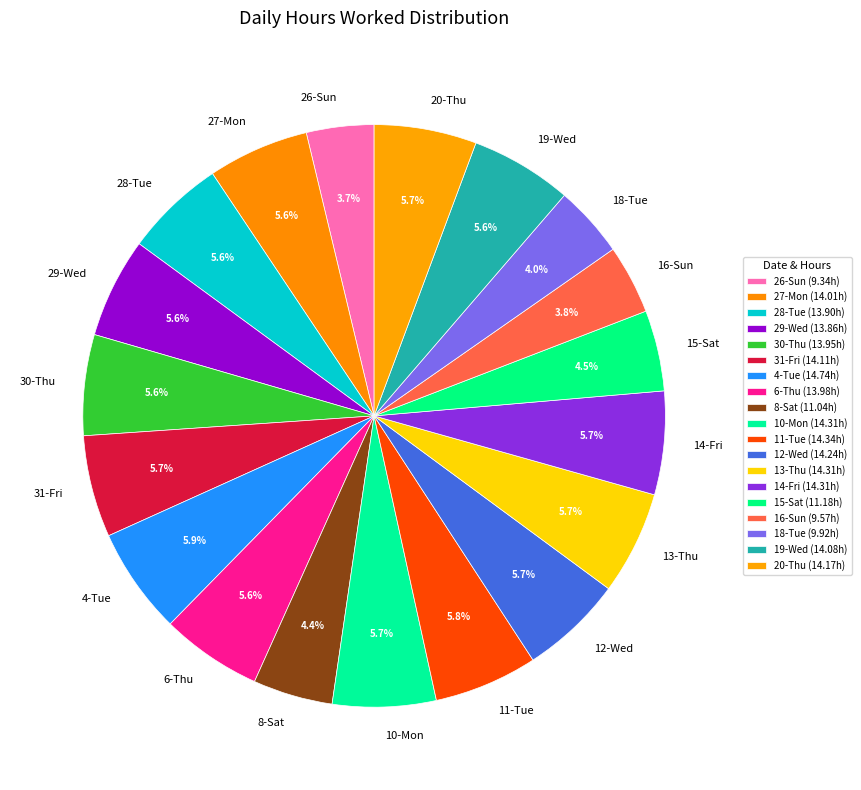

To the nearest percent, what percentage of the pie is 10-Mon?

6%